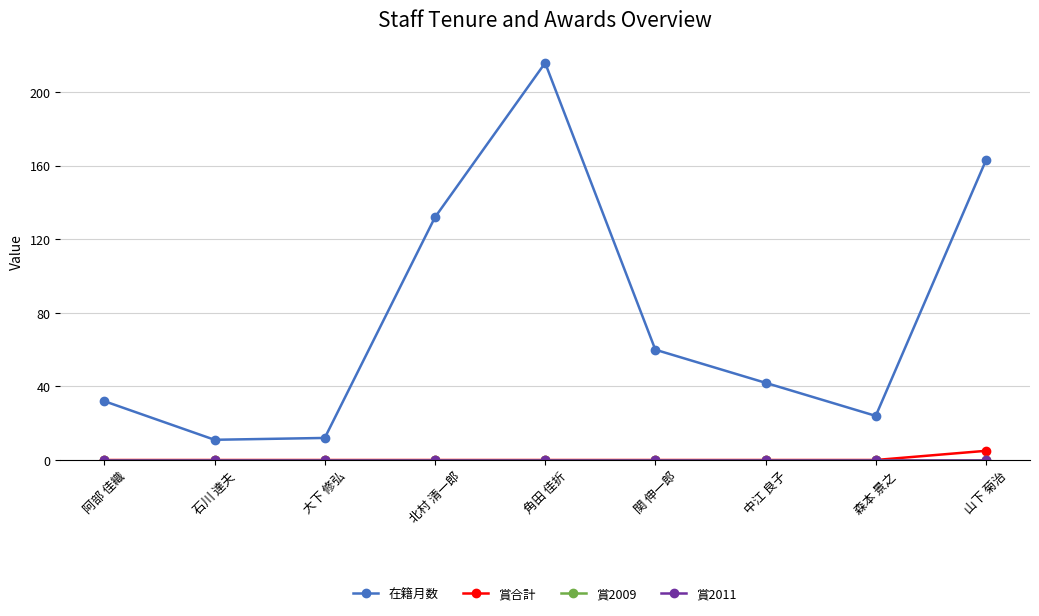

Which category has the highest value in the 賞2009 series?

阿部 佳織